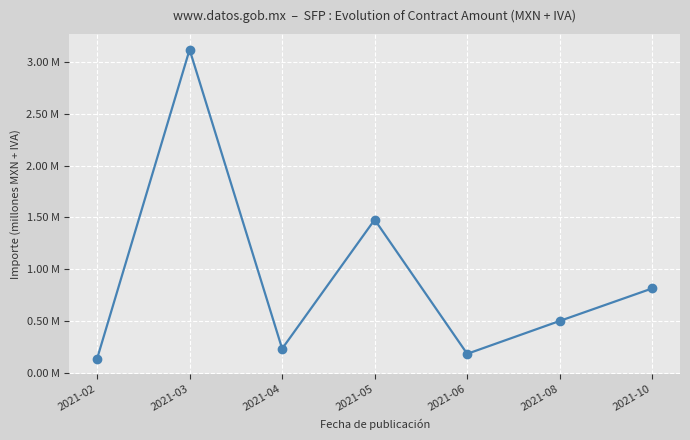

Is this an area chart (filled region under the line)?

No